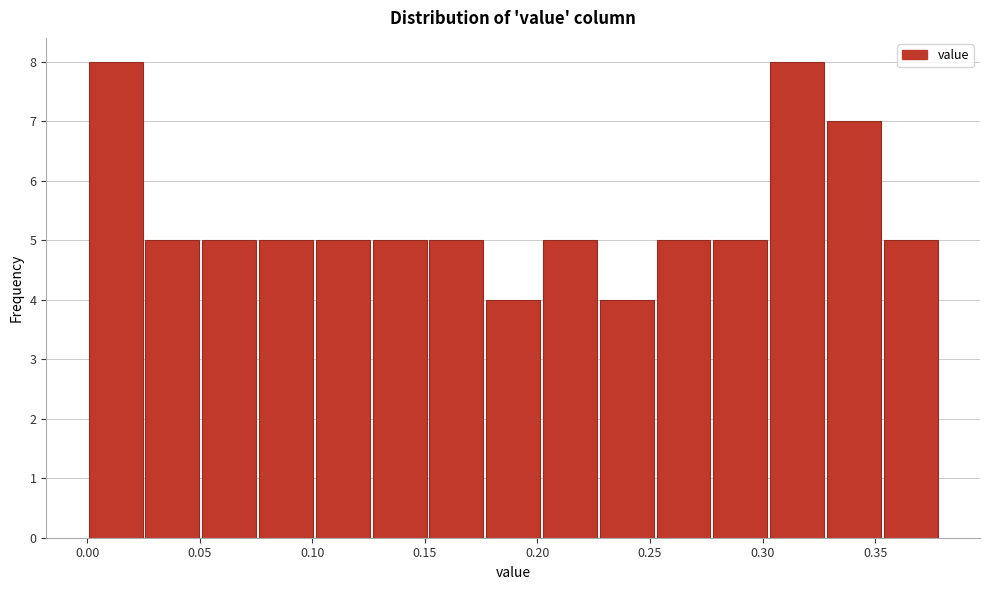

Reading left to right, transcribe this chart: for each bar, give the range it covers on the x-axis and its height. Neither the bar edges nor the heights are printed on the chart, so give them approximately, as read against the axes.

0.000 to 0.025: 8
0.025 to 0.050: 5
0.050 to 0.075: 5
0.075 to 0.100: 5
0.100 to 0.125: 5
0.125 to 0.150: 5
0.150 to 0.175: 5
0.175 to 0.200: 4
0.200 to 0.225: 5
0.225 to 0.250: 4
0.250 to 0.280: 5
0.280 to 0.305: 5
0.305 to 0.330: 8
0.330 to 0.355: 7
0.355 to 0.380: 5